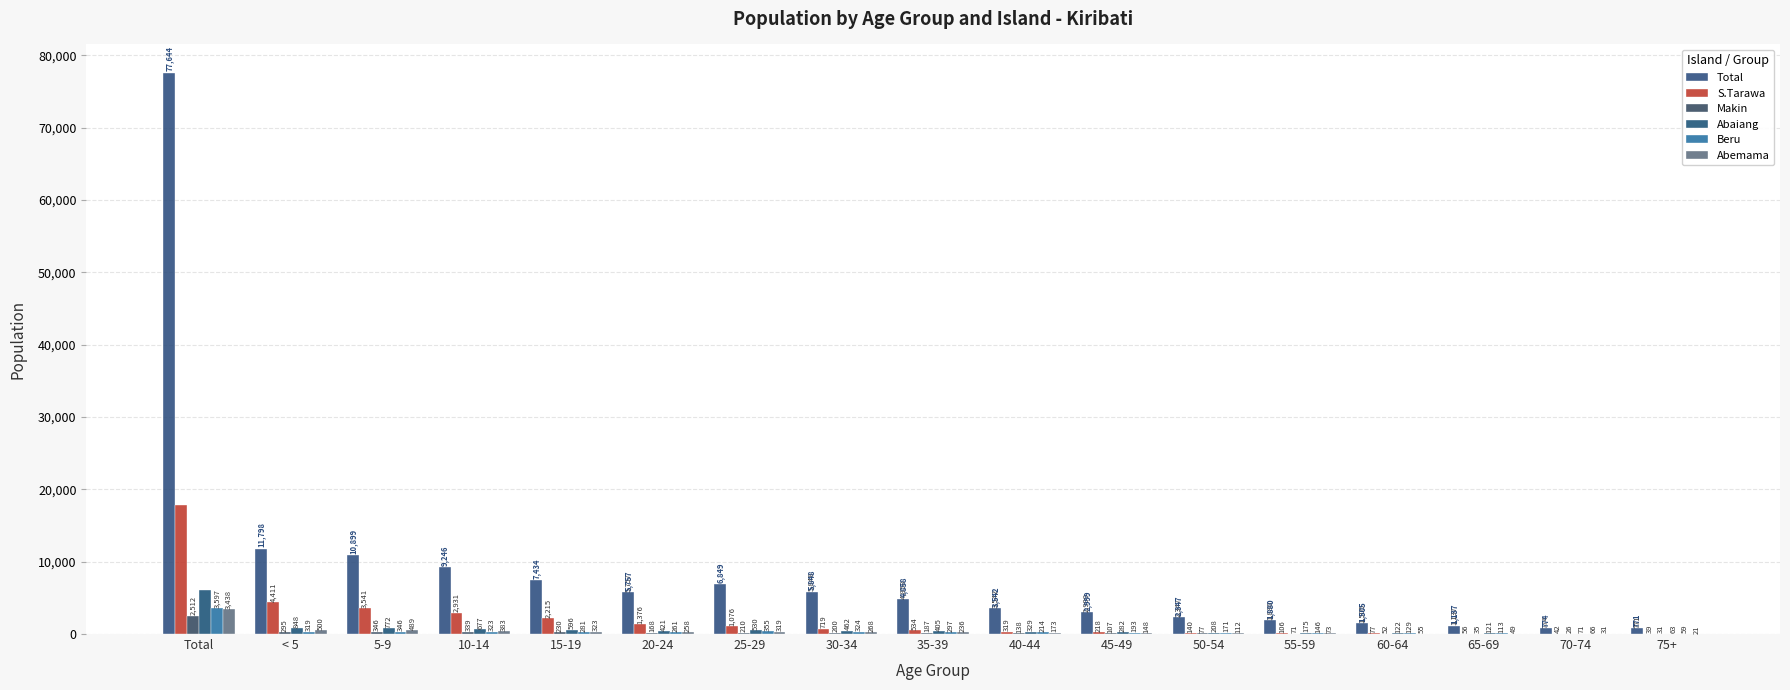

How many groups of bars are there?

17